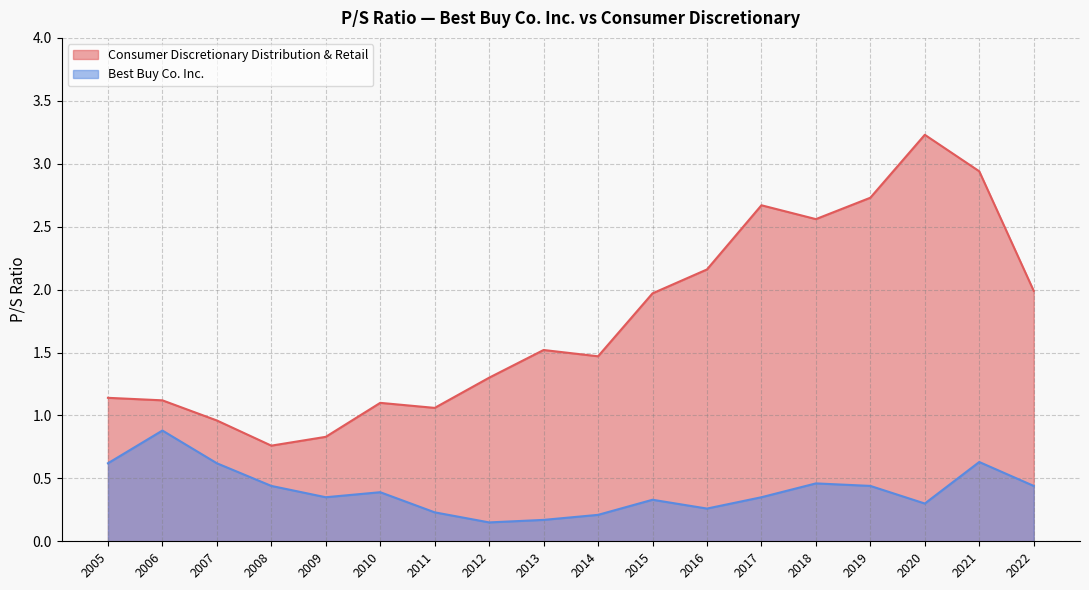

List the series in order of their overall mean, highest first.

Consumer Discretionary Distribution & Retail, Best Buy Co. Inc.